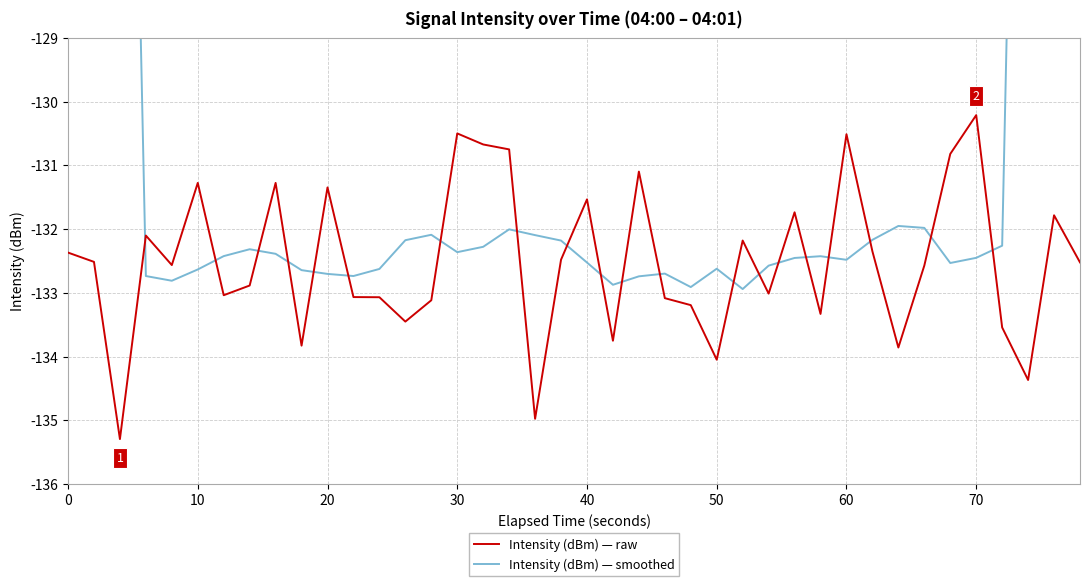

What is the minimum value for Intensity (dBm) — raw?

-135.3